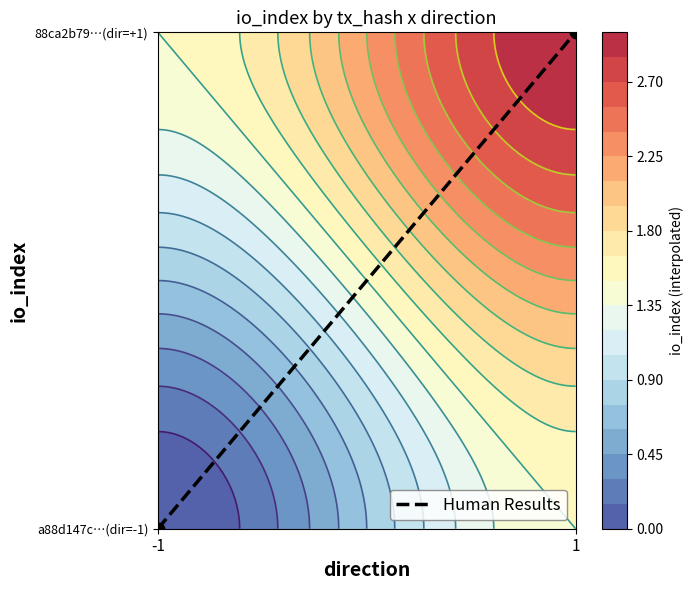

Count the values in the range 0 to 1.

2